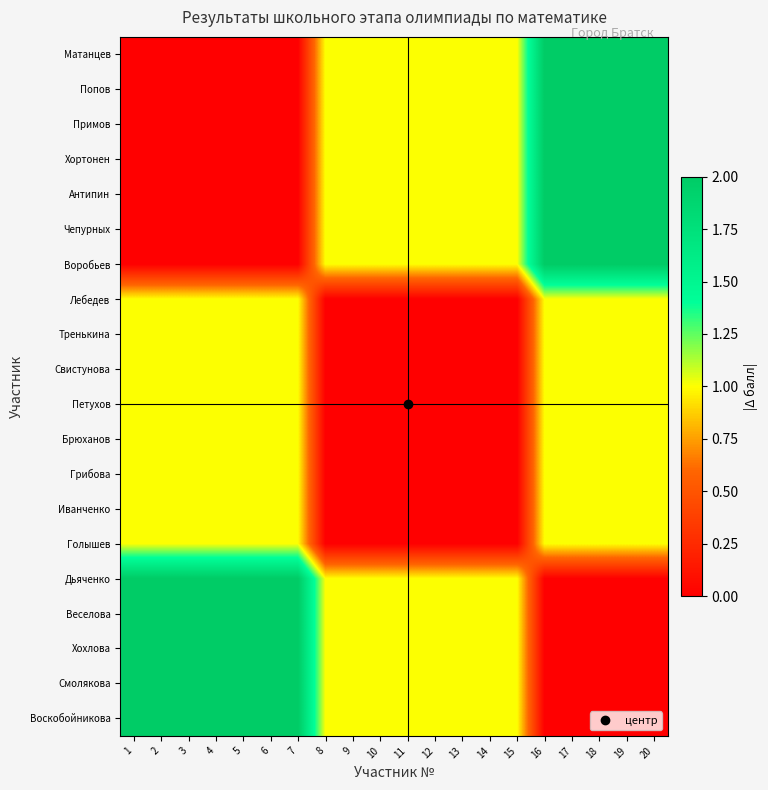

At how many categories does at least one series exceed 0?

20